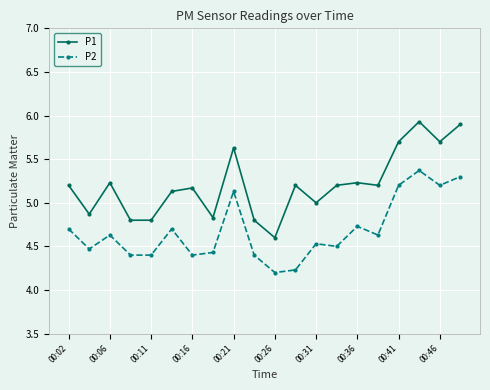

How many categories are shown in the chart?

20